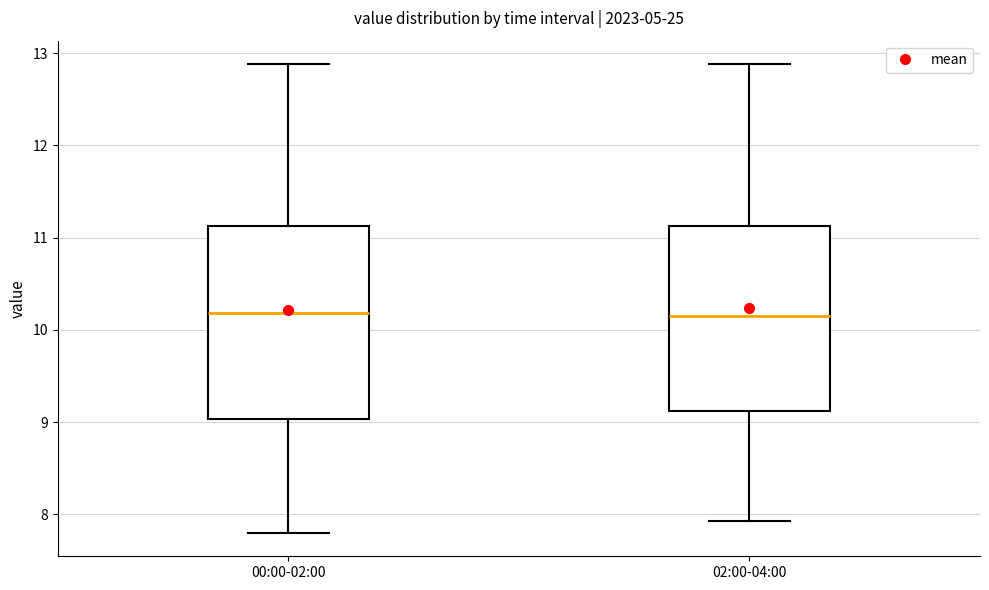

Where does the median line of the box for 00:00-02:00 sit on the y-axis? The values are not printed on the chart, so give them approximately, as read against the axis.

10.2